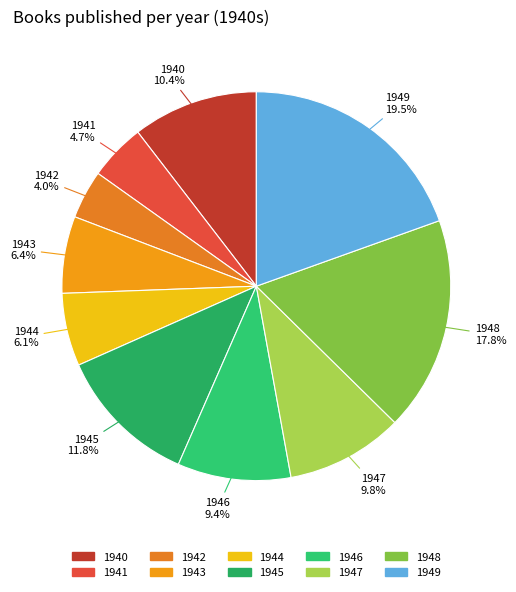

How many slices are in this pie chart?

10